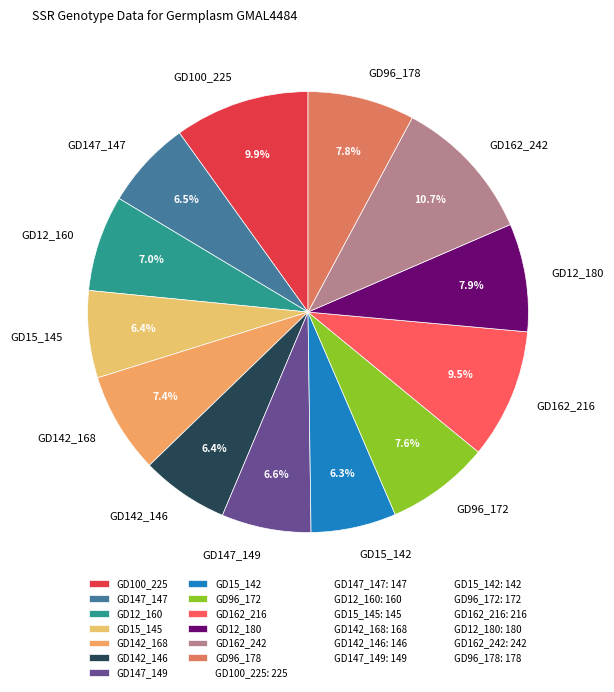

What portion of the pie excludes GD12_180?

92.1%